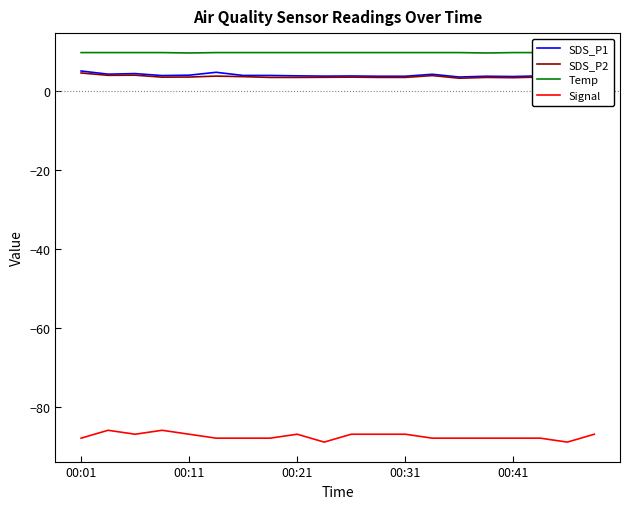

Reading right to left, what are all the values shown in this chart?

SDS_P1: 3.9	4.0	3.9	3.7	3.8	3.6	4.3	3.8	3.8	3.9	3.8	3.9	4.0	4.0	4.8	4.1	4.0	4.5	4.3	5.1
SDS_P2: 3.6	3.7	3.6	3.4	3.5	3.3	4.0	3.5	3.5	3.6	3.5	3.5	3.5	3.7	3.8	3.6	3.6	4.1	4.0	4.6
Temp: 9.7	9.8	9.8	9.8	9.7	9.8	9.8	9.8	9.8	9.8	9.8	9.8	9.8	9.8	9.8	9.7	9.8	9.8	9.8	9.8
Signal: -87.0	-89.0	-88.0	-88.0	-88.0	-88.0	-88.0	-87.0	-87.0	-87.0	-89.0	-87.0	-88.0	-88.0	-88.0	-87.0	-86.0	-87.0	-86.0	-88.0